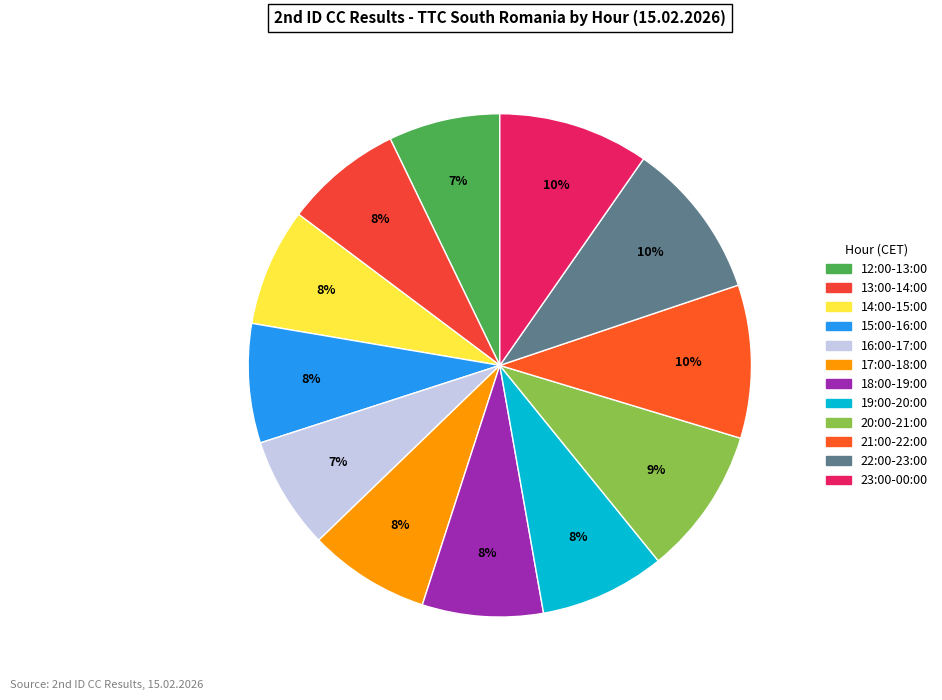

Which has a higher value, 19:00-20:00 or 20:00-21:00?

20:00-21:00